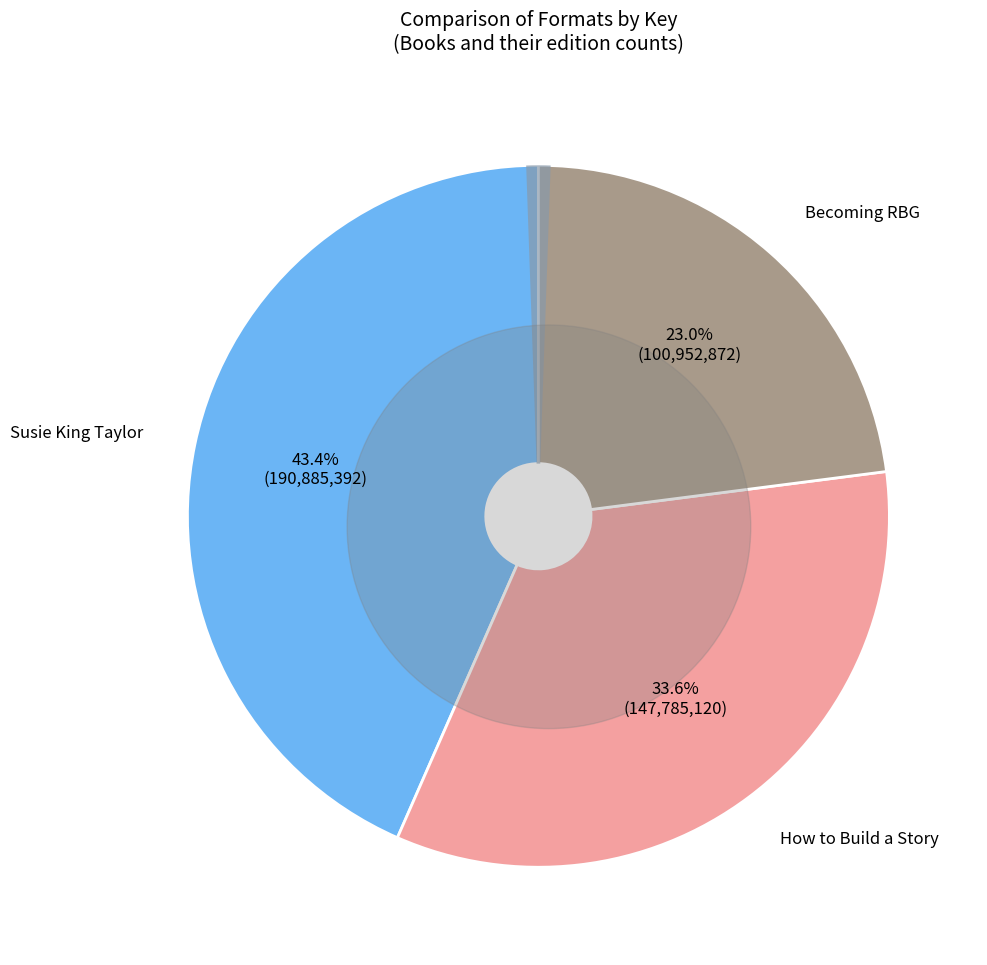

Rank the categories by value from highest to lowest.

Susie King Taylor, How to Build a Story, Becoming RBG